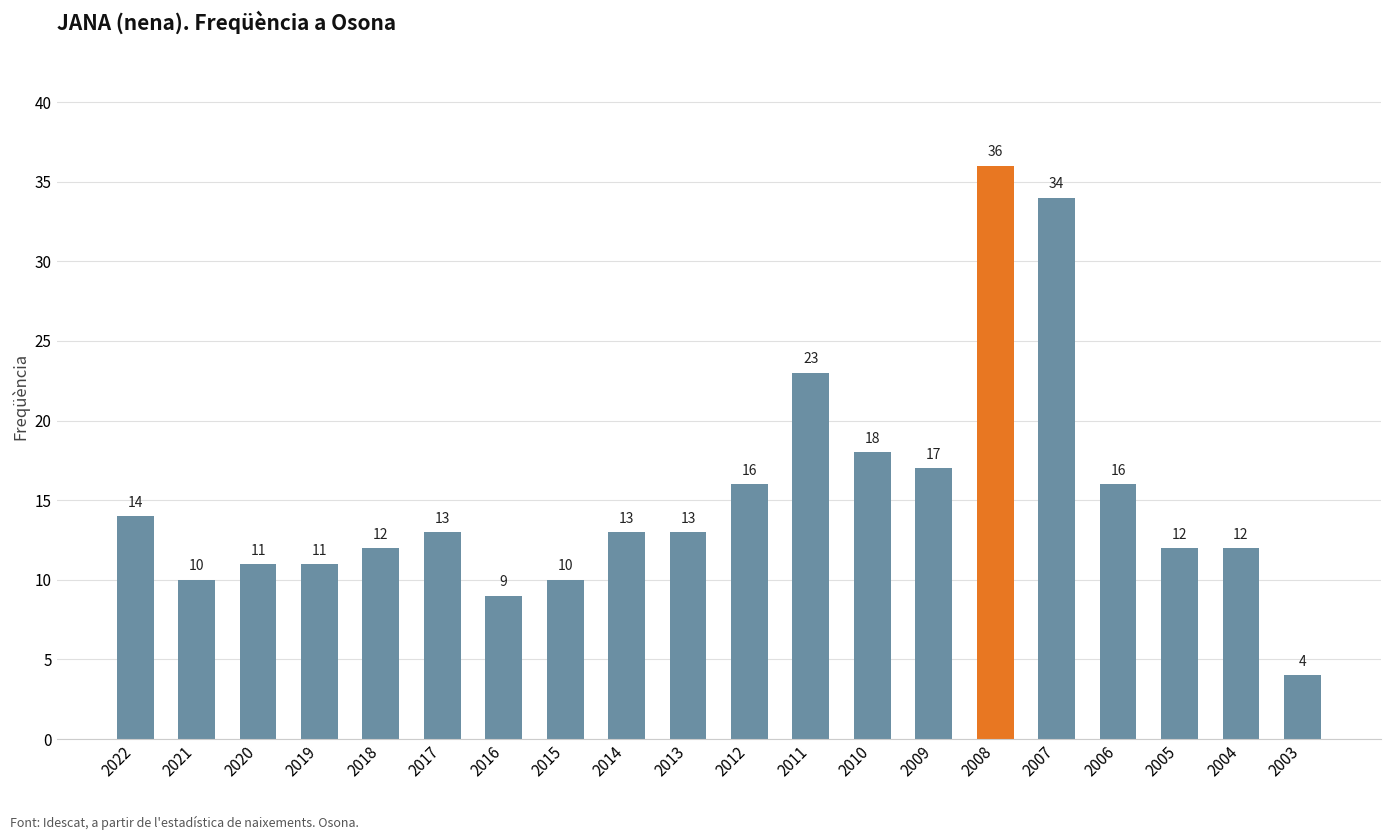

True or false: the data shows 36 at 2008.

True